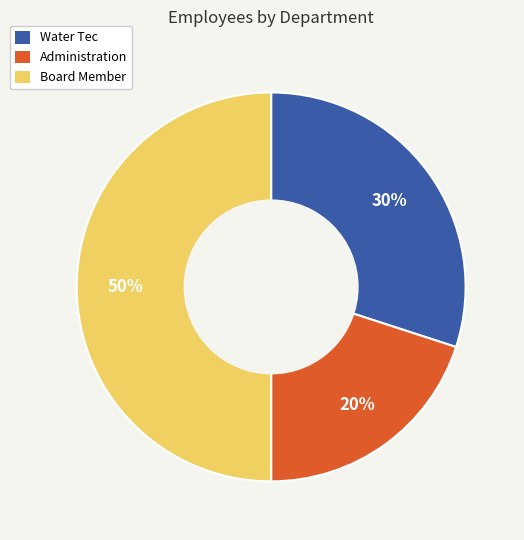

Approximately how many times larger is the value at Water Tec compared to Administration?

1.5